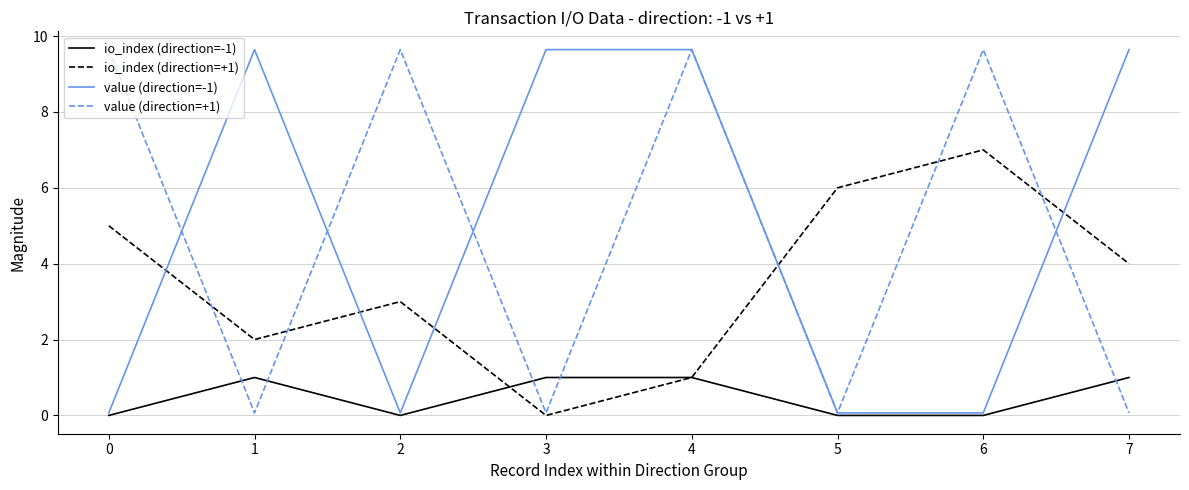

True or false: value (direction=-1) has a value of 0.1 at 5.

True